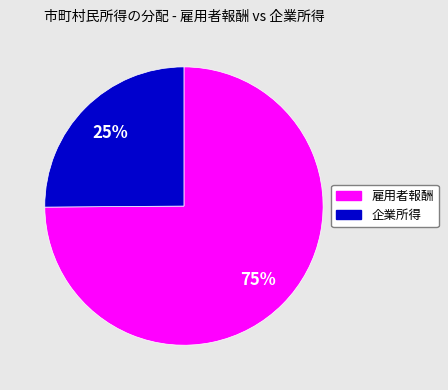

Count the number of slices in the pie.

2